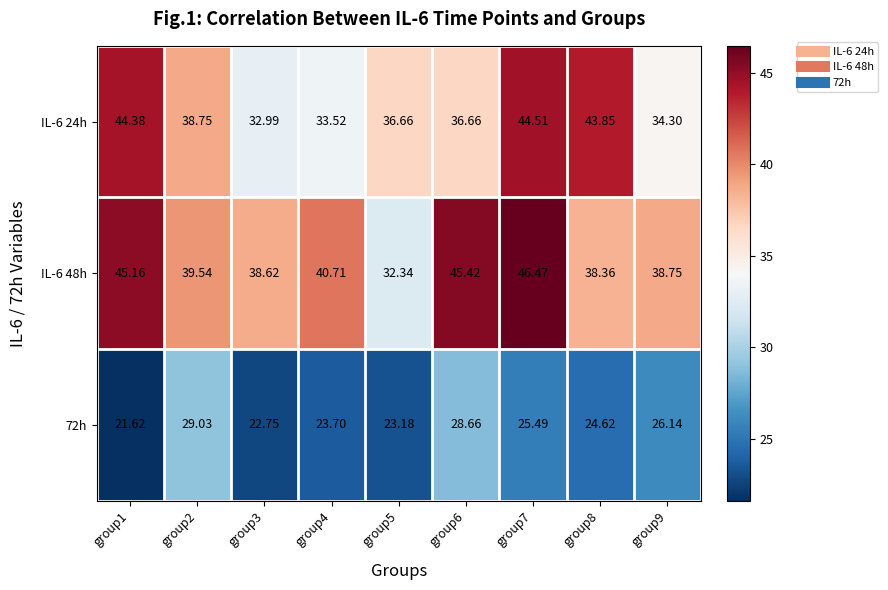

Is the value of 72h at group5 greater than the value of IL-6 48h at group7?

No